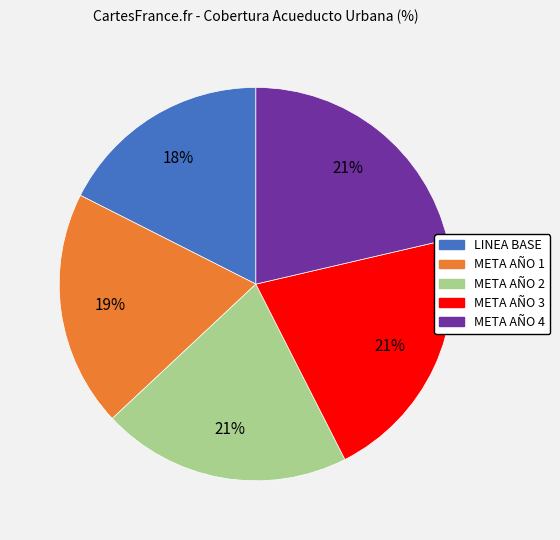

Is META AÑO 4 the majority of the pie?

No